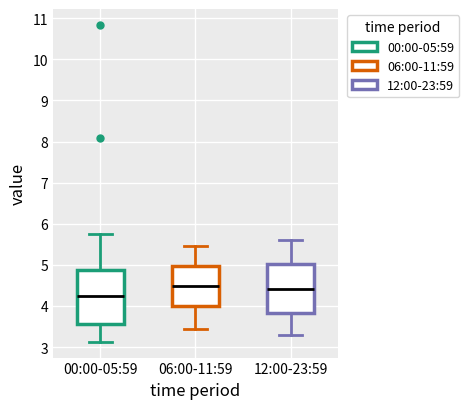

Where is the upper edge of the box for 12:00-23:59 on the y-axis? The values are not printed on the chart, so give them approximately, as read against the axis.

5.0